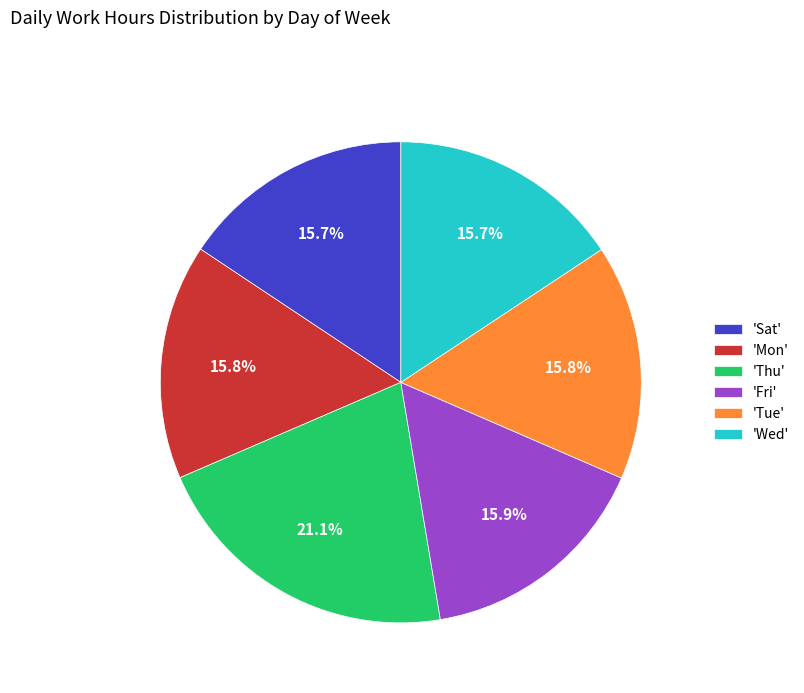

Does any single category account for the majority?

No